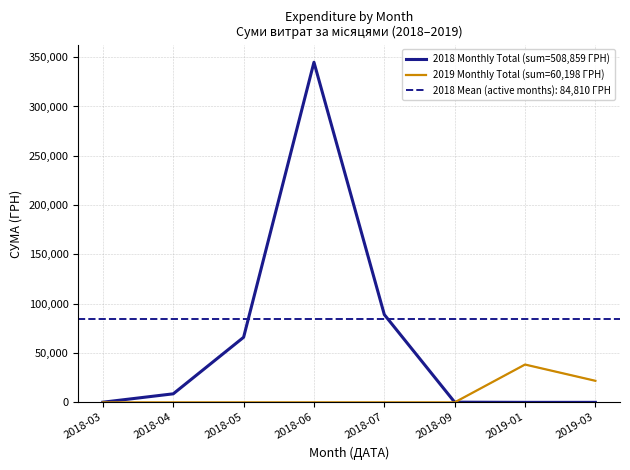

What is the label of the 2nd point from the left?

2018-04